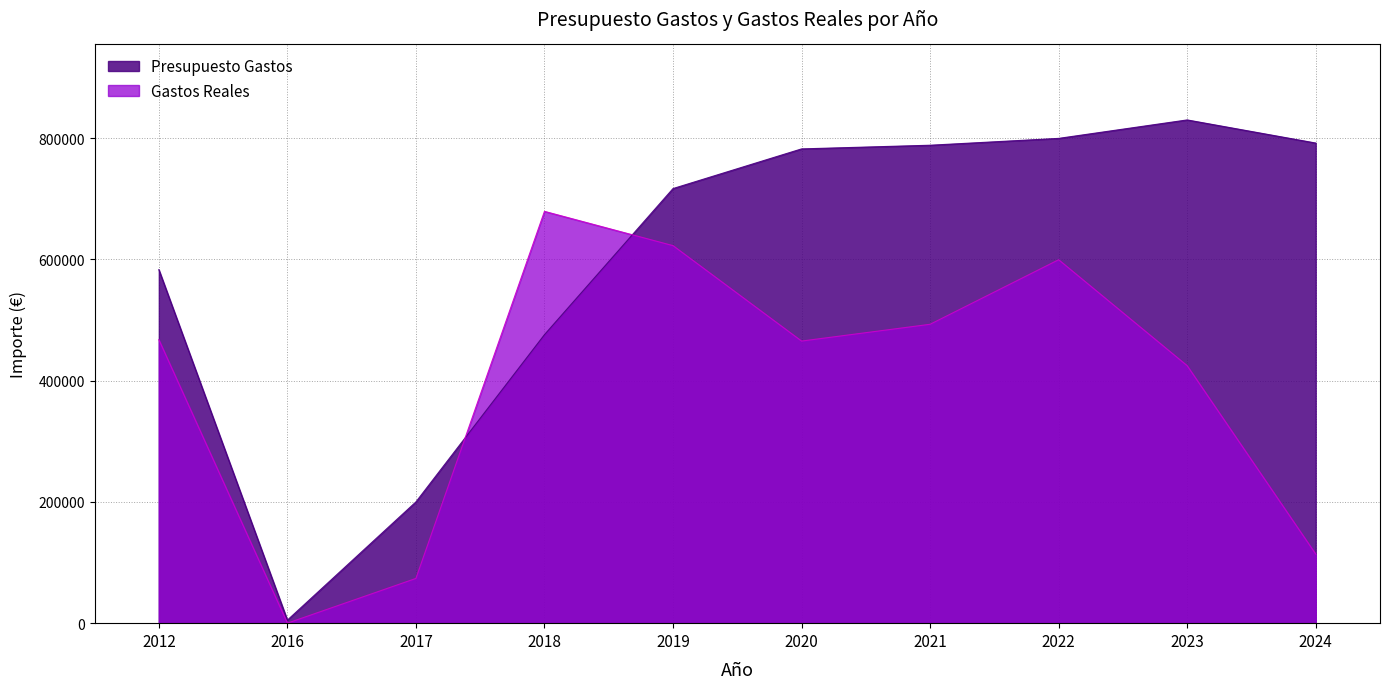

At which label is Presupuesto Gastos closest to 417489?

2018